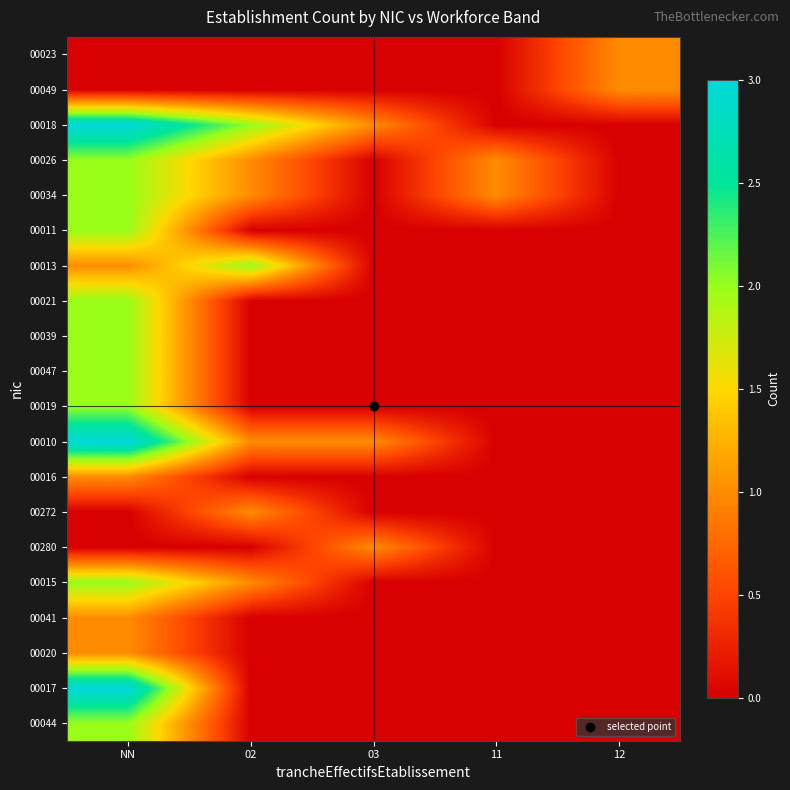

Reading left to right, list all the values displayed in this chart.

00023: NN=0	02=0	03=0	11=0	12=1
00049: NN=0	02=0	03=0	11=0	12=1
00018: NN=3	02=2	03=1	11=0	12=0
00026: NN=2	02=1	03=0	11=1	12=0
00034: NN=2	02=1	03=0	11=1	12=0
00011: NN=2	02=0	03=0	11=0	12=0
00013: NN=1	02=2	03=0	11=0	12=0
00021: NN=2	02=0	03=0	11=0	12=0
00039: NN=2	02=0	03=0	11=0	12=0
00047: NN=2	02=0	03=0	11=0	12=0
00019: NN=2	02=0	03=0	11=0	12=0
00010: NN=3	02=1	03=1	11=0	12=0
00016: NN=1	02=0	03=0	11=0	12=0
00272: NN=0	02=1	03=0	11=0	12=0
00280: NN=0	02=0	03=1	11=0	12=0
00015: NN=2	02=1	03=0	11=0	12=0
00041: NN=1	02=0	03=0	11=0	12=0
00020: NN=1	02=0	03=0	11=0	12=0
00017: NN=3	02=0	03=0	11=0	12=0
00044: NN=2	02=0	03=0	11=0	12=0